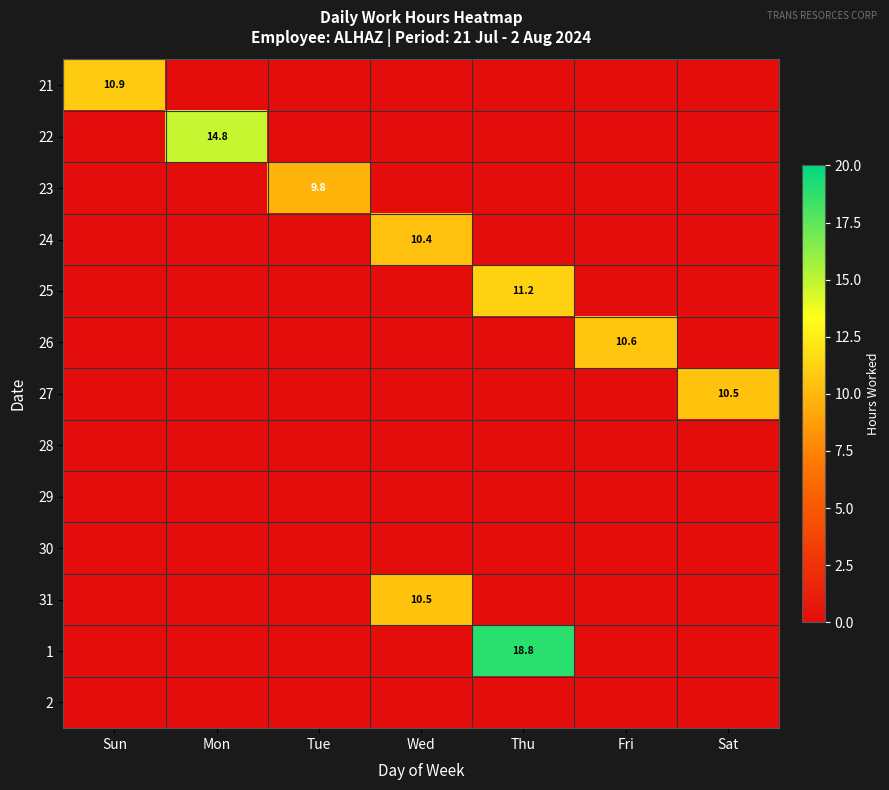

True or false: 21 has a value of 3.9 at Wed.

False